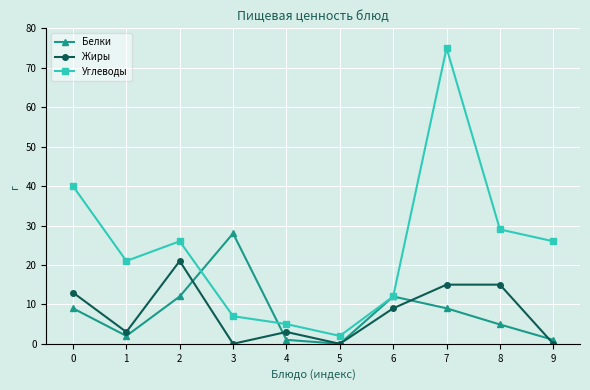

Which series has the largest total across all categories?

Углеводы